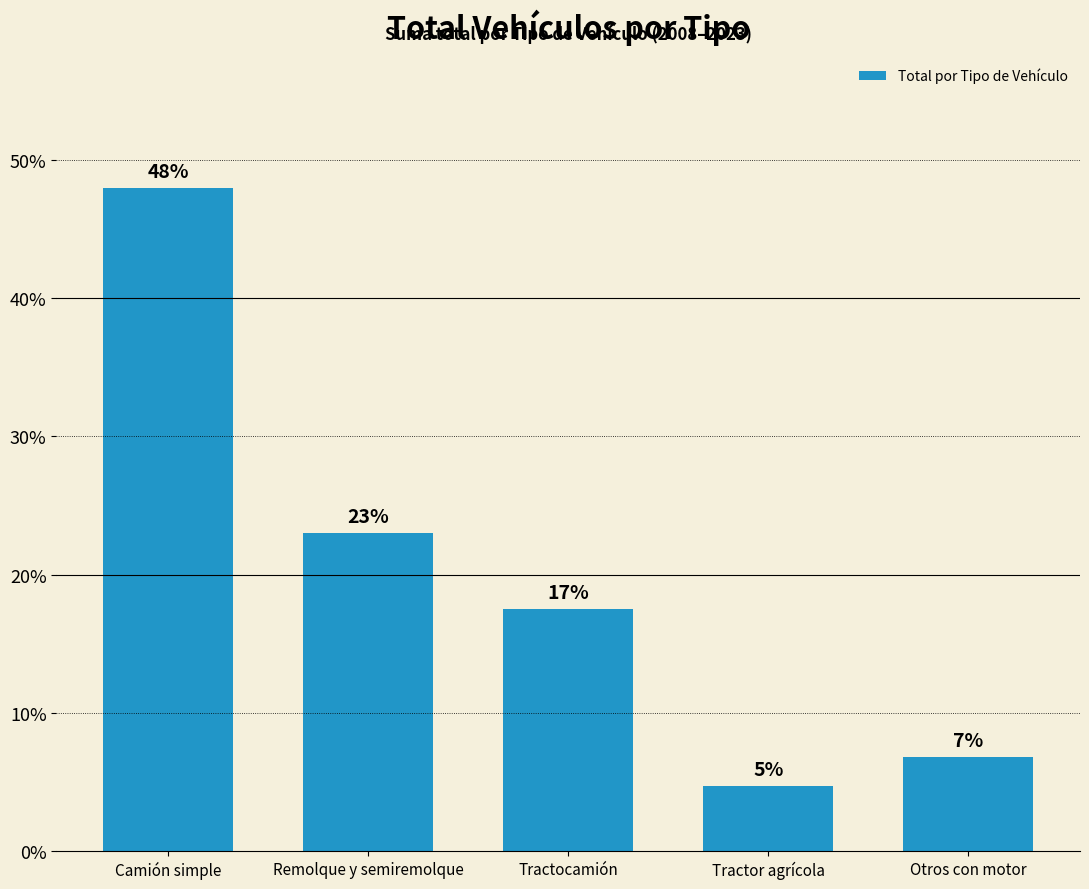

Which category has the lowest value across all series?

Tractor agrícola